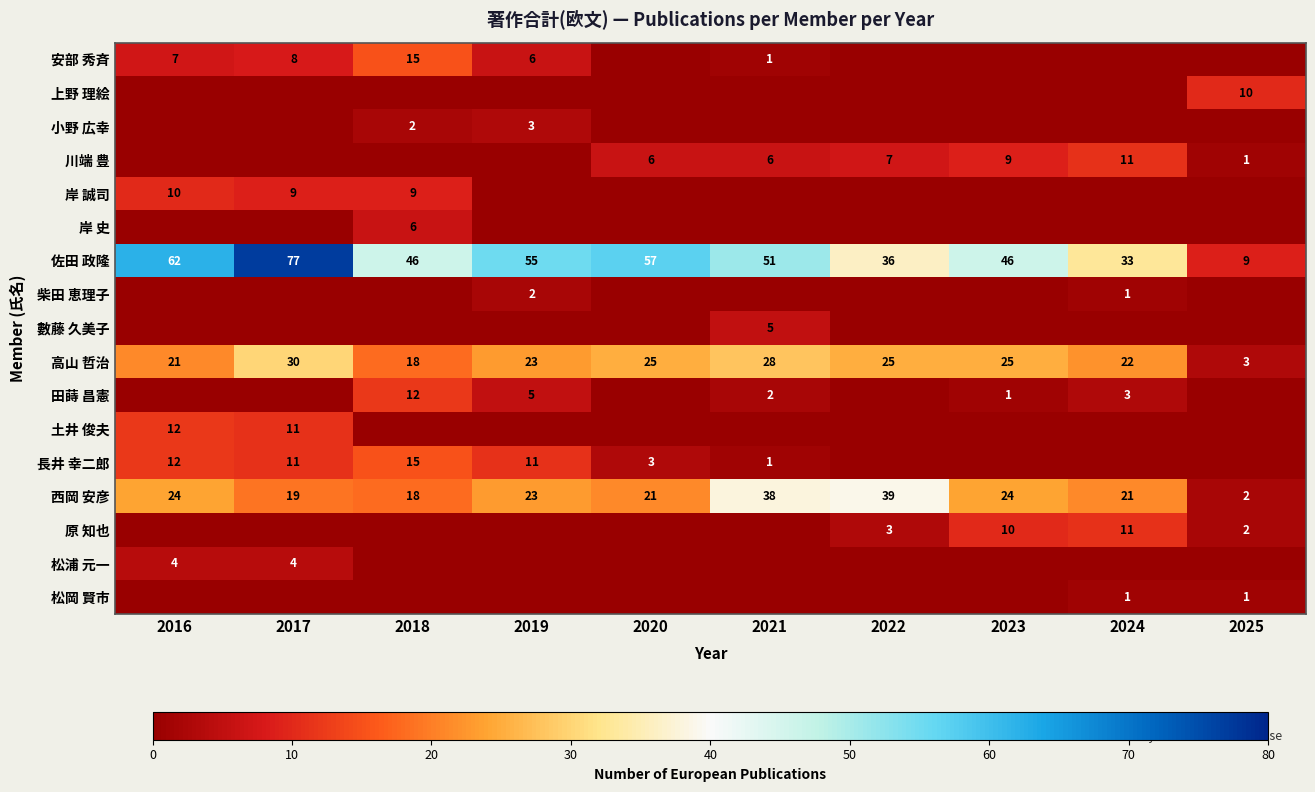

Where is 高山 哲治 nearest to the value 16?

2018